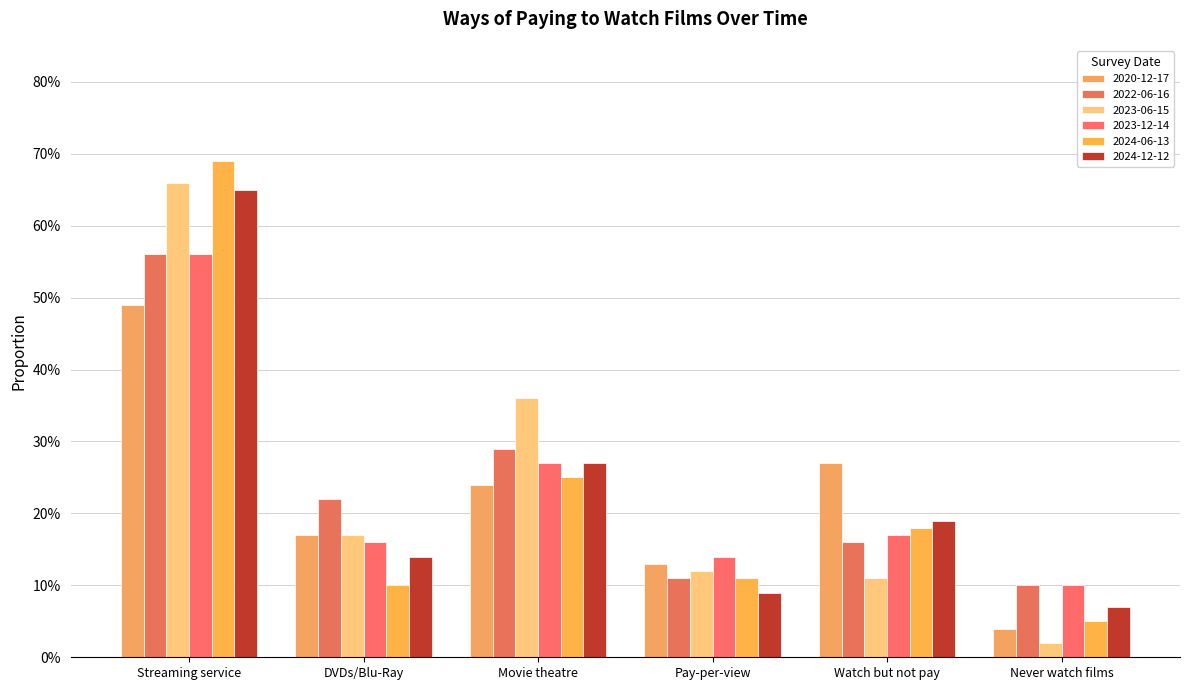

What is the value of the 2022-06-16 bar at the 4th from the left?

0.1